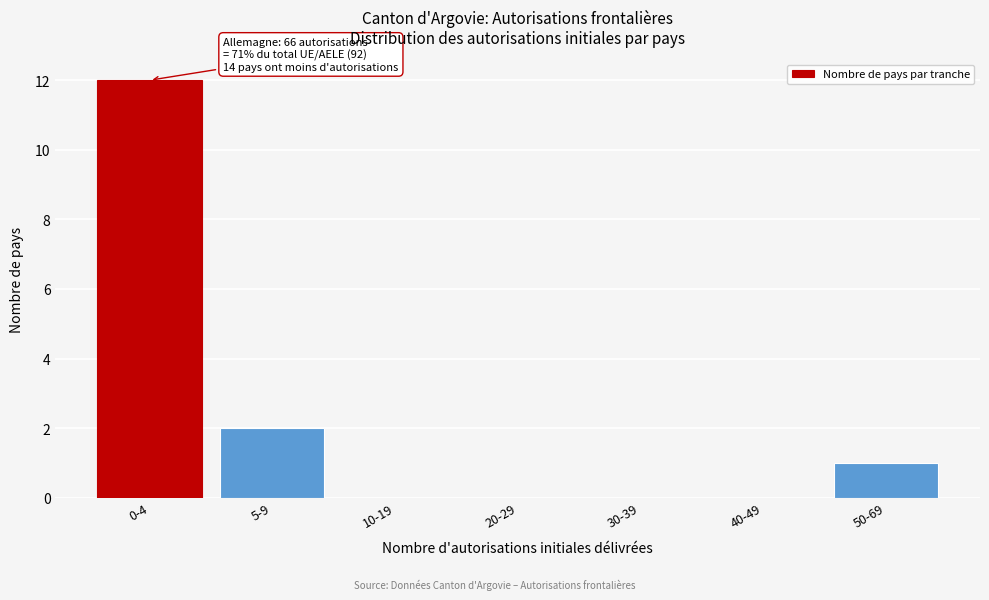

Reading left to right, what are all the values shown in this chart?

0-4=12	5-9=2	10-19=0	20-29=0	30-39=0	40-49=0	50-69=1